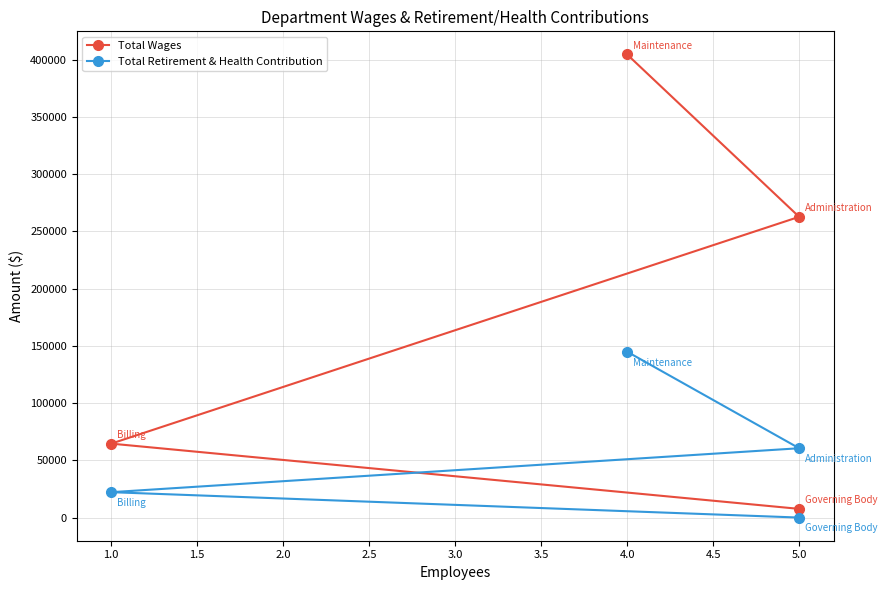

True or false: Total Wages and Total Retirement & Health Contribution cross at least once.

False